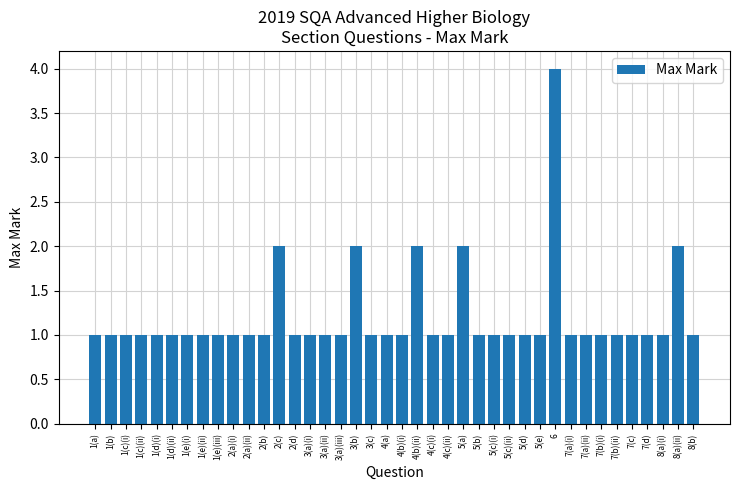

Reading left to right, extract all data points from this chart.

1(a)=1	1(b)=1	1(c)(i)=1	1(c)(ii)=1	1(d)(i)=1	1(d)(ii)=1	1(e)(i)=1	1(e)(ii)=1	1(e)(iii)=1	2(a)(i)=1	2(a)(ii)=1	2(b)=1	2(c)=2	2(d)=1	3(a)(i)=1	3(a)(ii)=1	3(a)(iii)=1	3(b)=2	3(c)=1	4(a)=1	4(b)(i)=1	4(b)(ii)=2	4(c)(i)=1	4(c)(ii)=1	5(a)=2	5(b)=1	5(c)(i)=1	5(c)(ii)=1	5(d)=1	5(e)=1	6=4	7(a)(i)=1	7(a)(ii)=1	7(b)(i)=1	7(b)(ii)=1	7(c)=1	7(d)=1	8(a)(i)=1	8(a)(ii)=2	8(b)=1